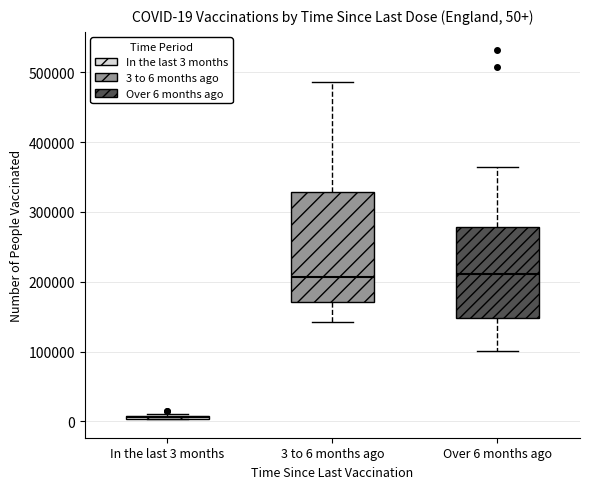

Comparing the boxes themselves (not the whiskers), which one is the tallest?

3 to 6 months ago